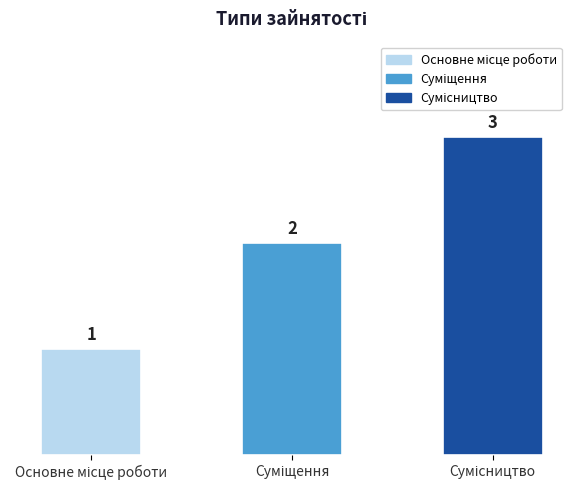

What is the value of the 1st bar from the left?

1